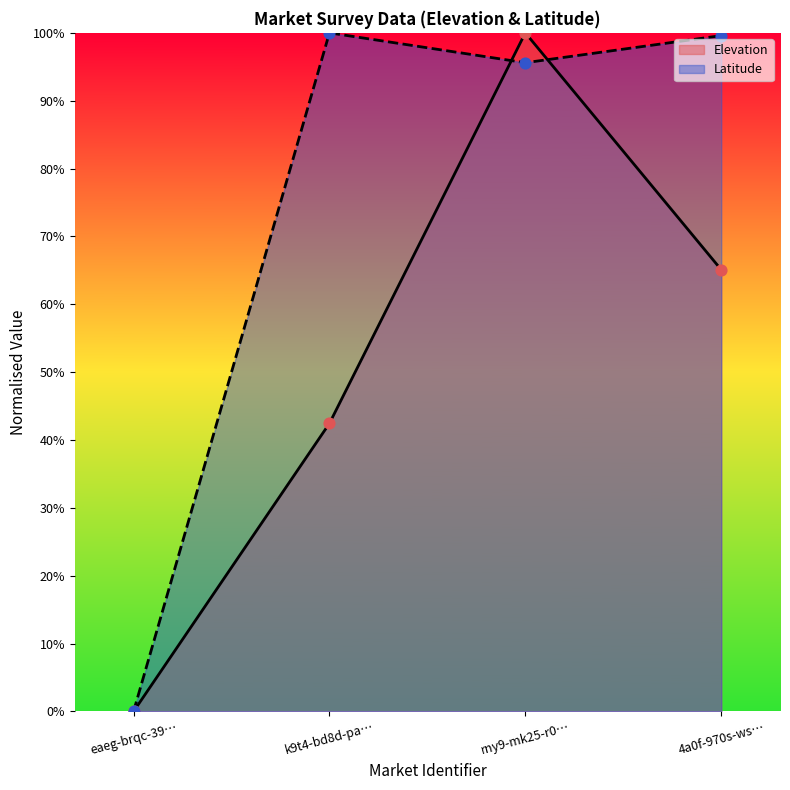

What are all the series names shown in the legend?

Elevation, Latitude